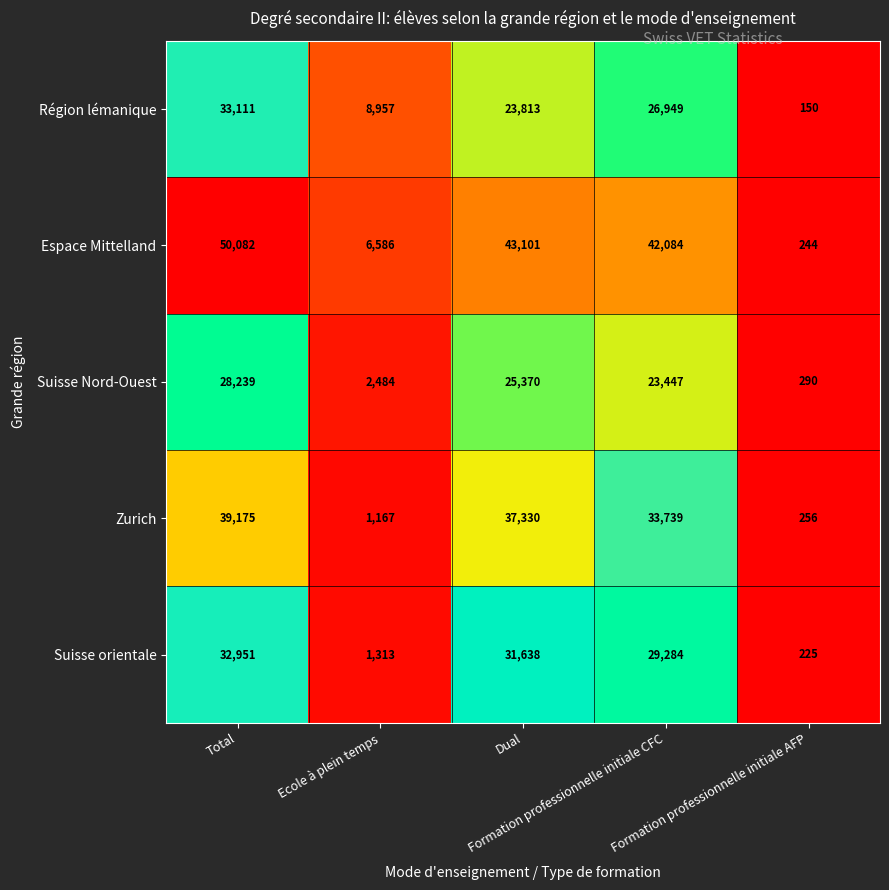

Which series has the largest total across all categories?

Espace Mittelland